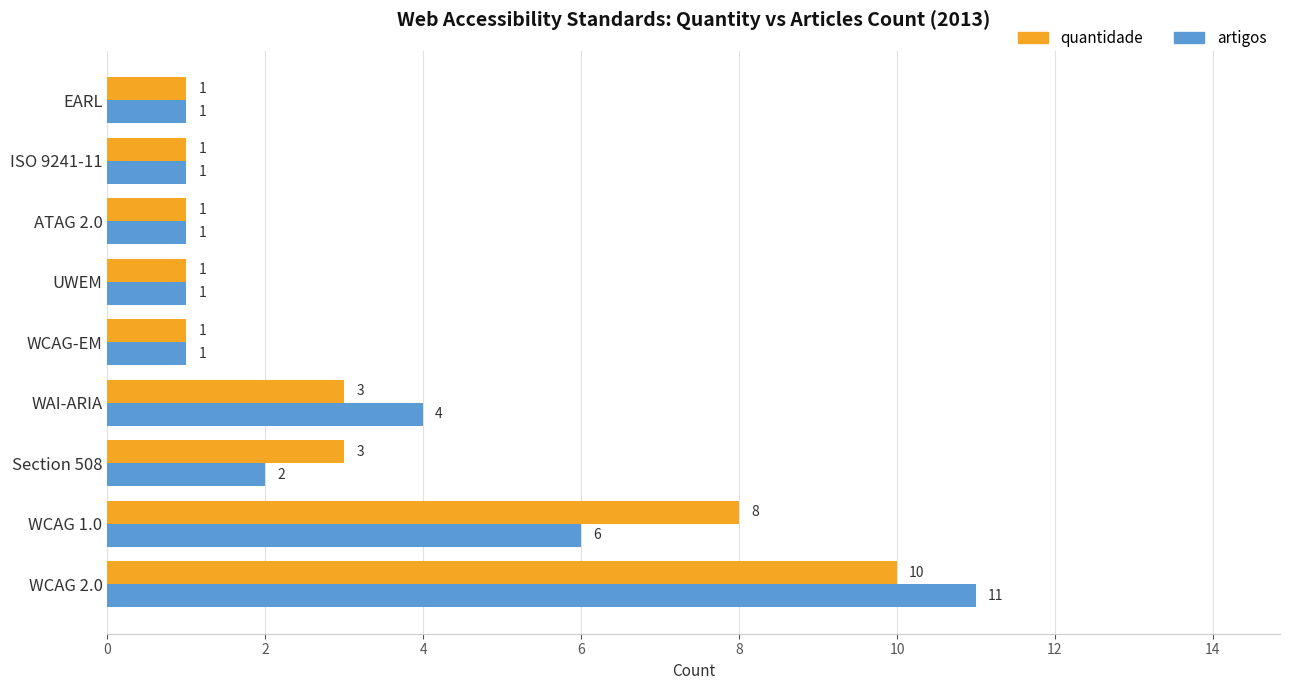

True or false: quantidade has a value of 1 at EARL.

True